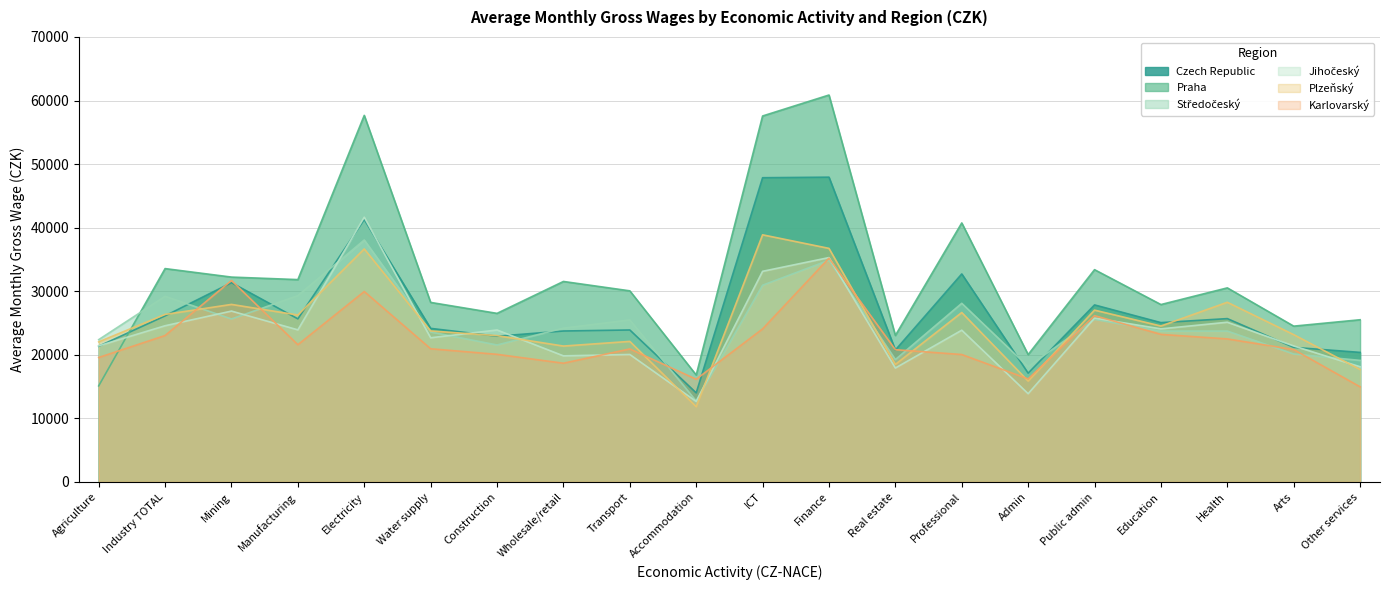

What is the spread (max minus min) of values at Construction?

6443